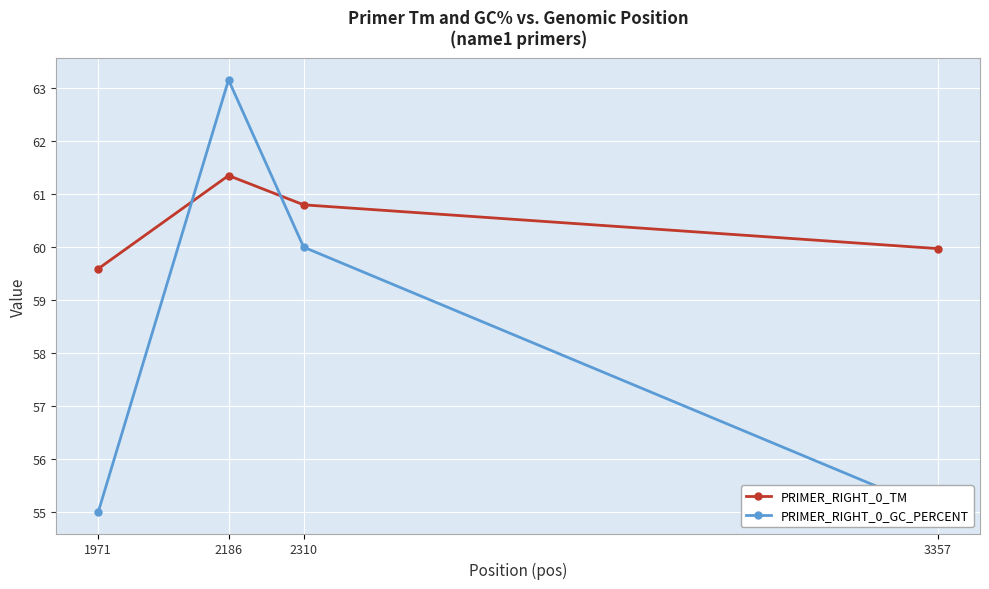

At which category does PRIMER_RIGHT_0_GC_PERCENT reach its first local peak?

2186